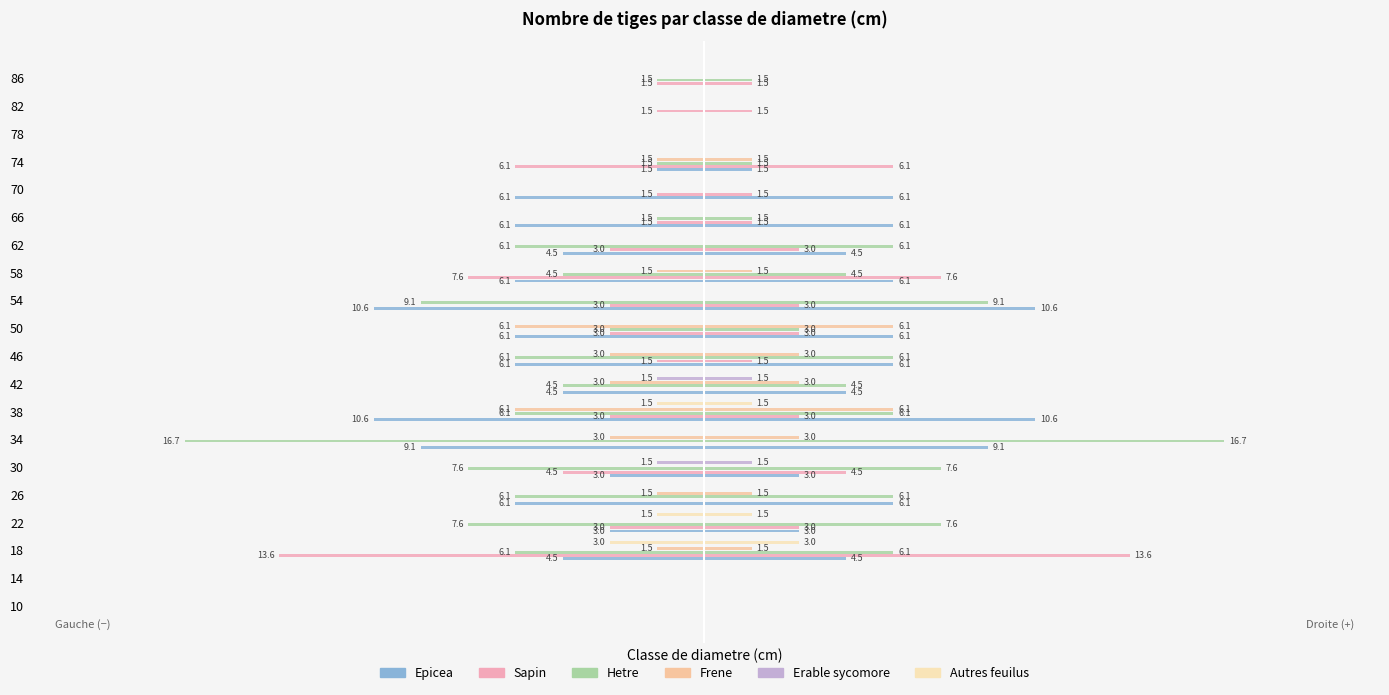

What is the difference between the second highest and second lowest values in the Erable sycomore series?

1.5